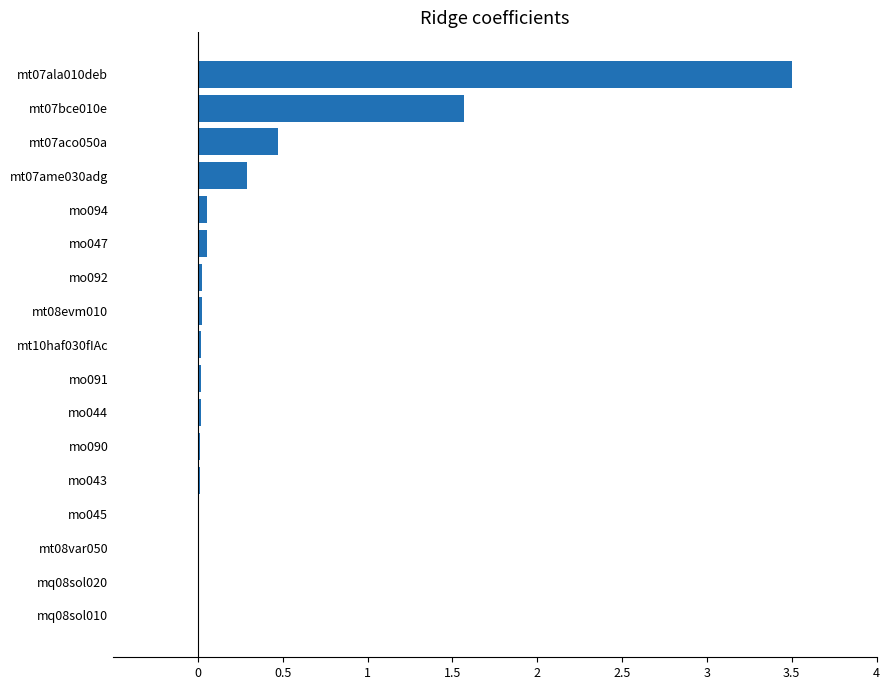

What is the sum of all values?

6.1